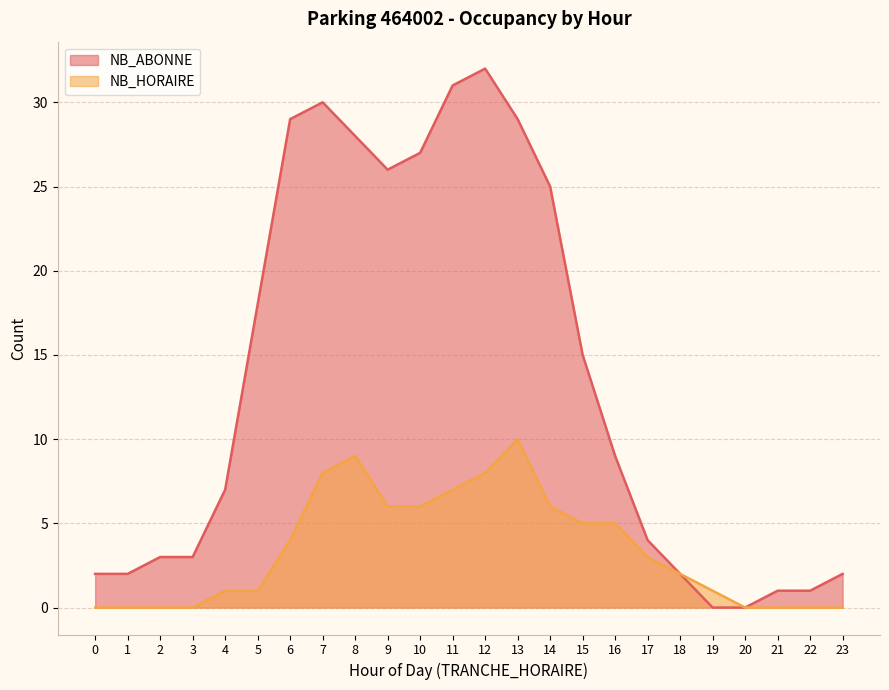

What is the value of the NB_HORAIRE point at the 6th from the left?

1